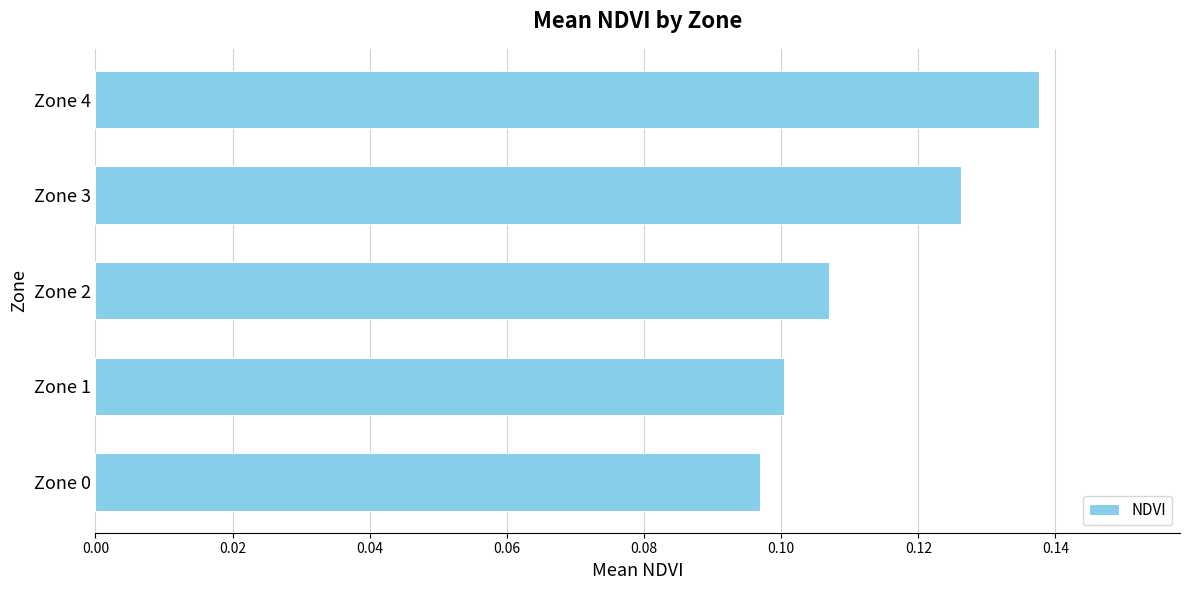

Count the number of data series in this chart.

1